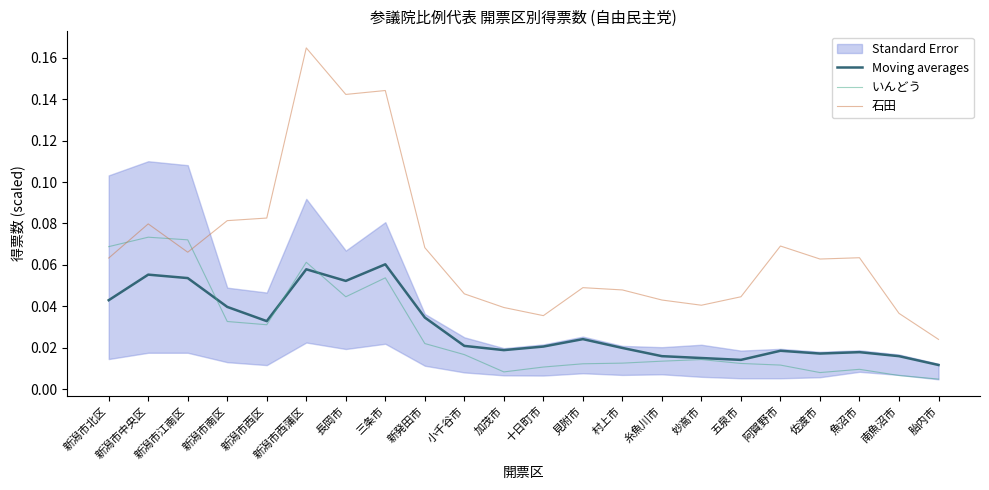

Which label corresponds to the largest value in the chart?

新潟市西蒲区